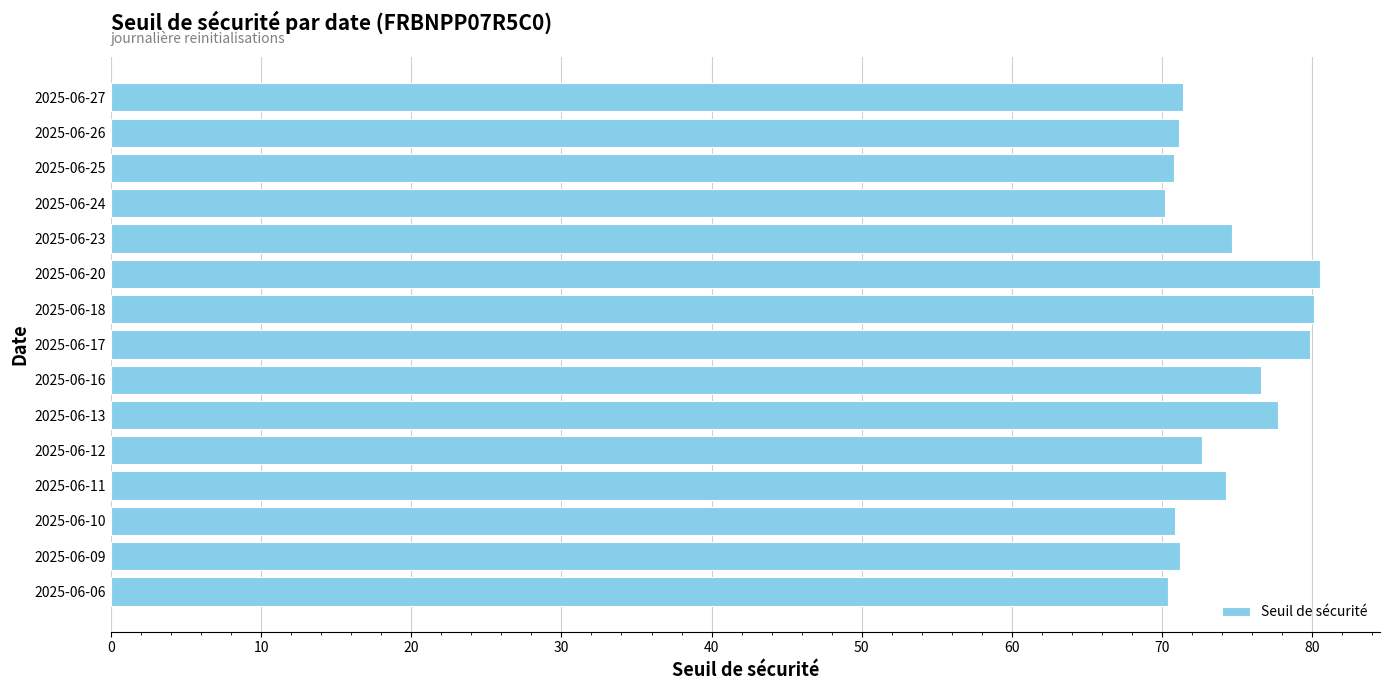

What is the difference between the values at 2025-06-24 and 2025-06-23?

4.5